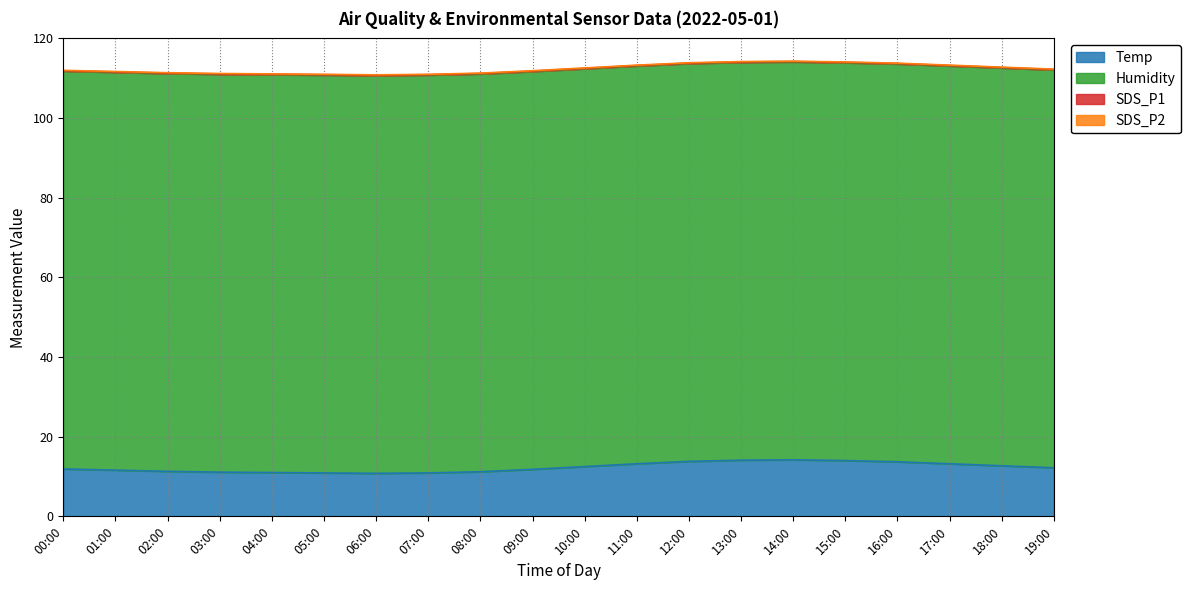

What are all the series names shown in the legend?

Temp, Humidity, SDS_P1, SDS_P2